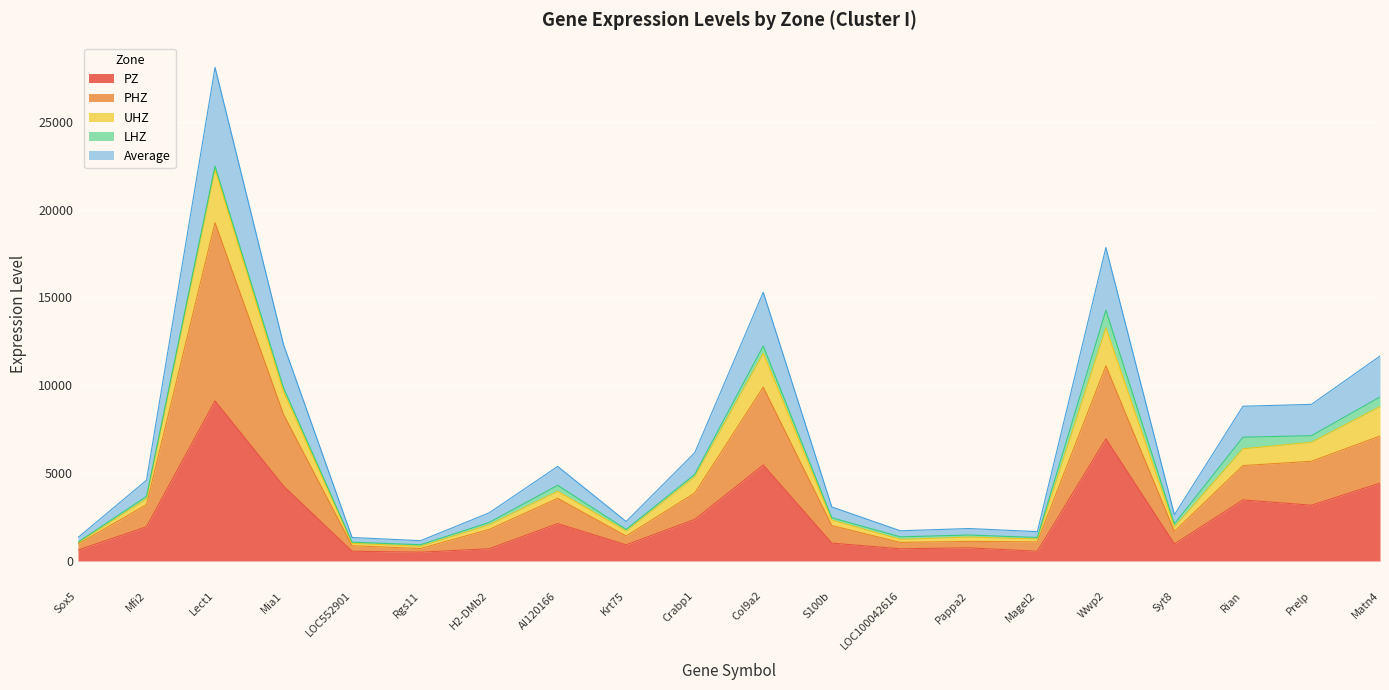

Is it true that PZ equals 2130.6 at AI120166?

True